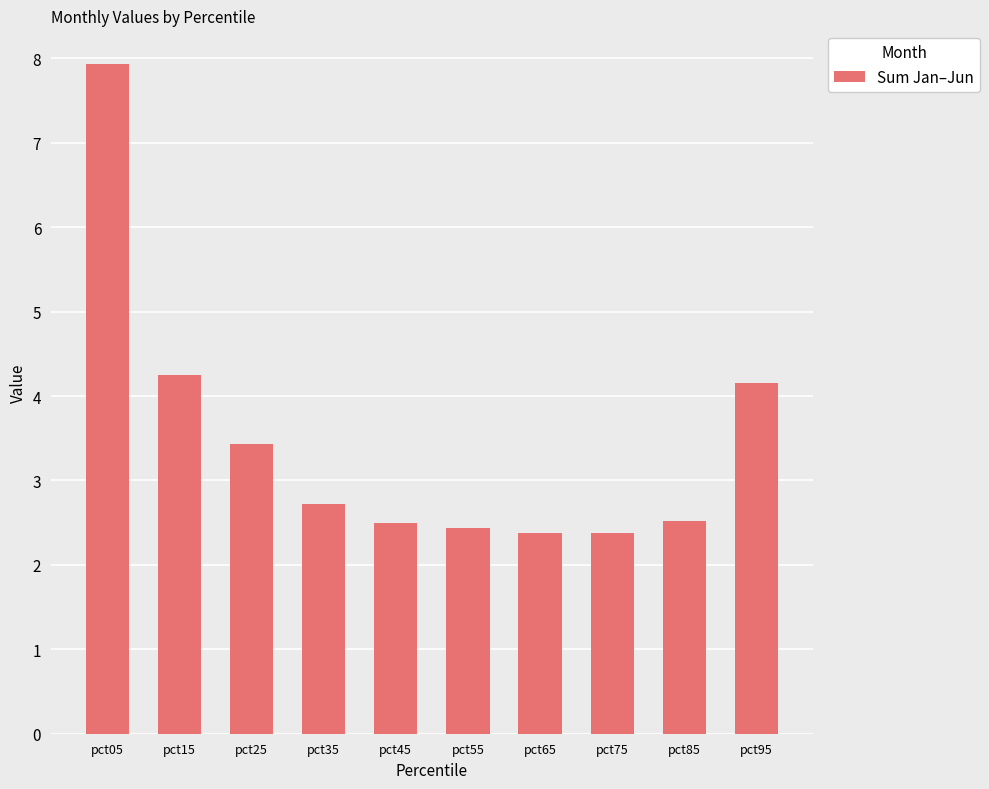

Which label corresponds to the largest value in the chart?

pct05